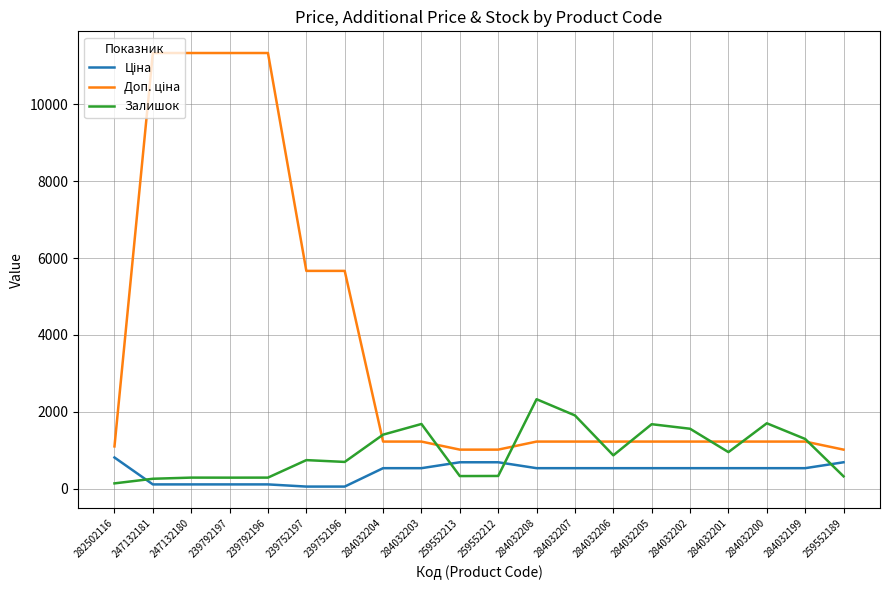

What value does the Залишок series have at 259552212?

333.0